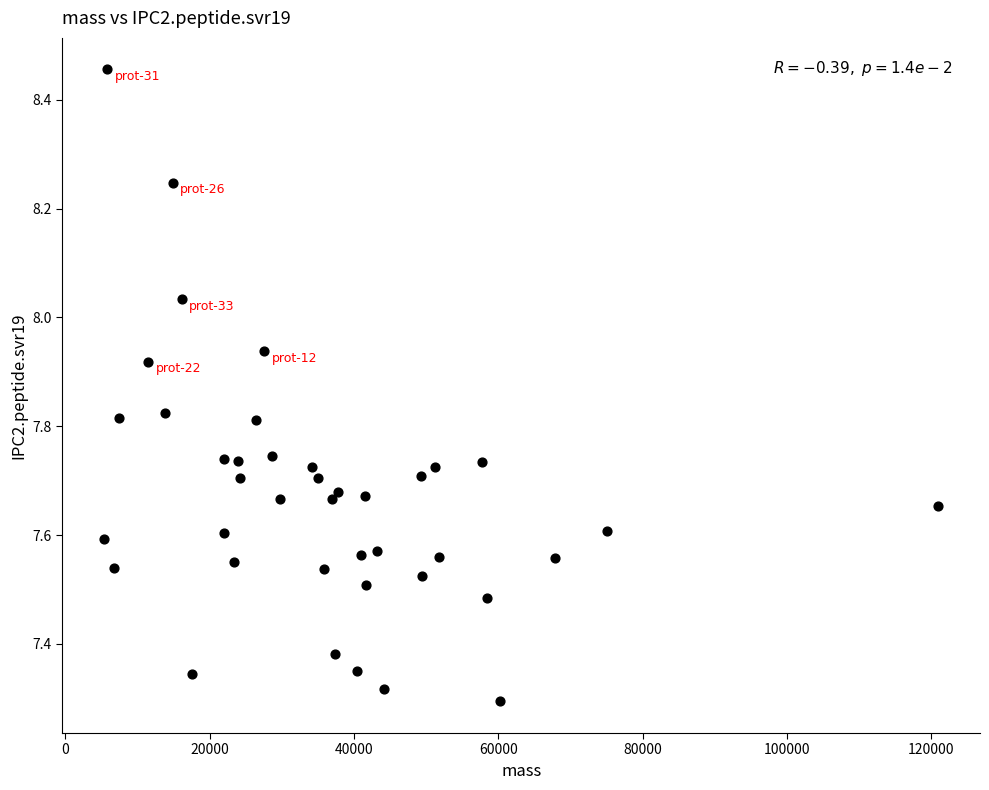

What is the range of Y values (max minus min)?

1.2